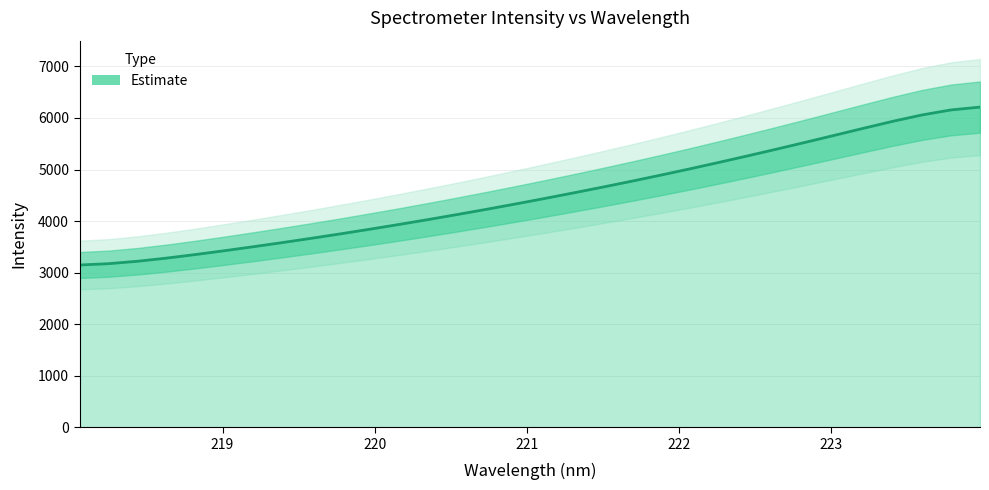

What is the maximum value shown in the chart?

6211.3